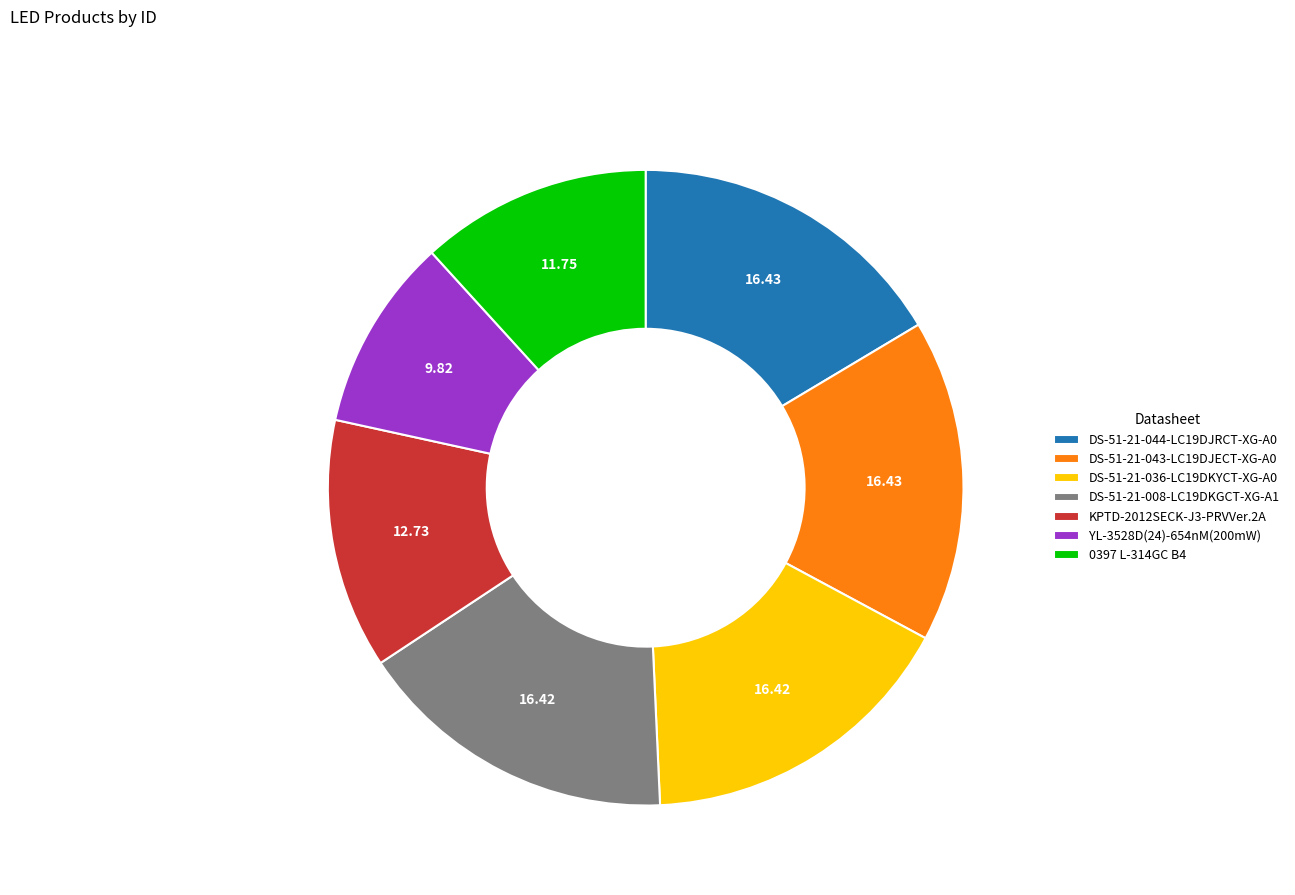

Between YL-3528D(24)-654nM(200mW) and 0397 L-314GC B4, which is larger?

0397 L-314GC B4